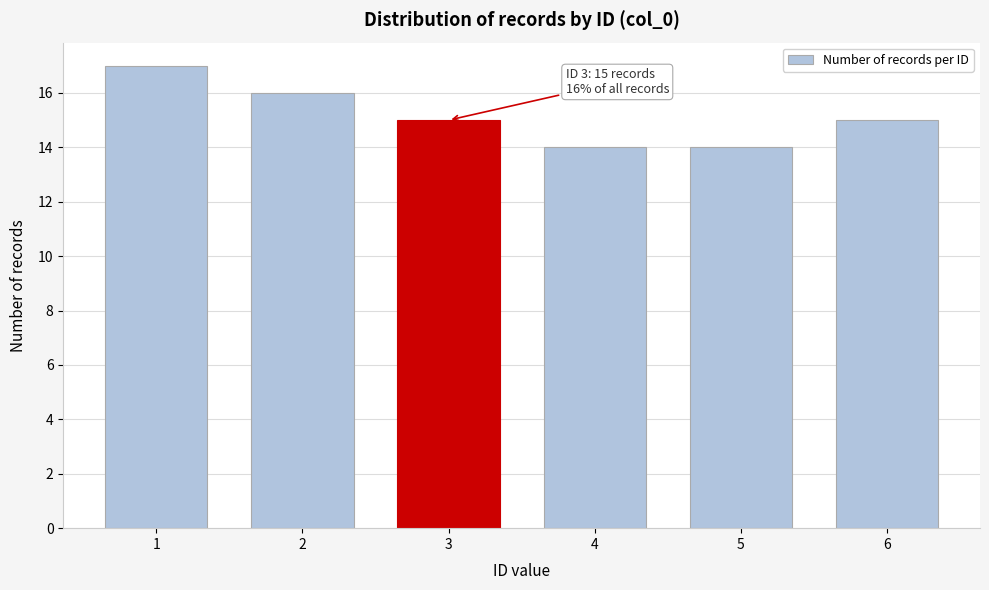

Reading left to right, list all the values displayed in this chart.

17	16	15	14	14	15